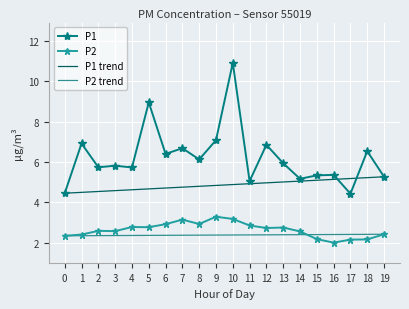

True or false: P2 has a value of 5.2 at 7.

False